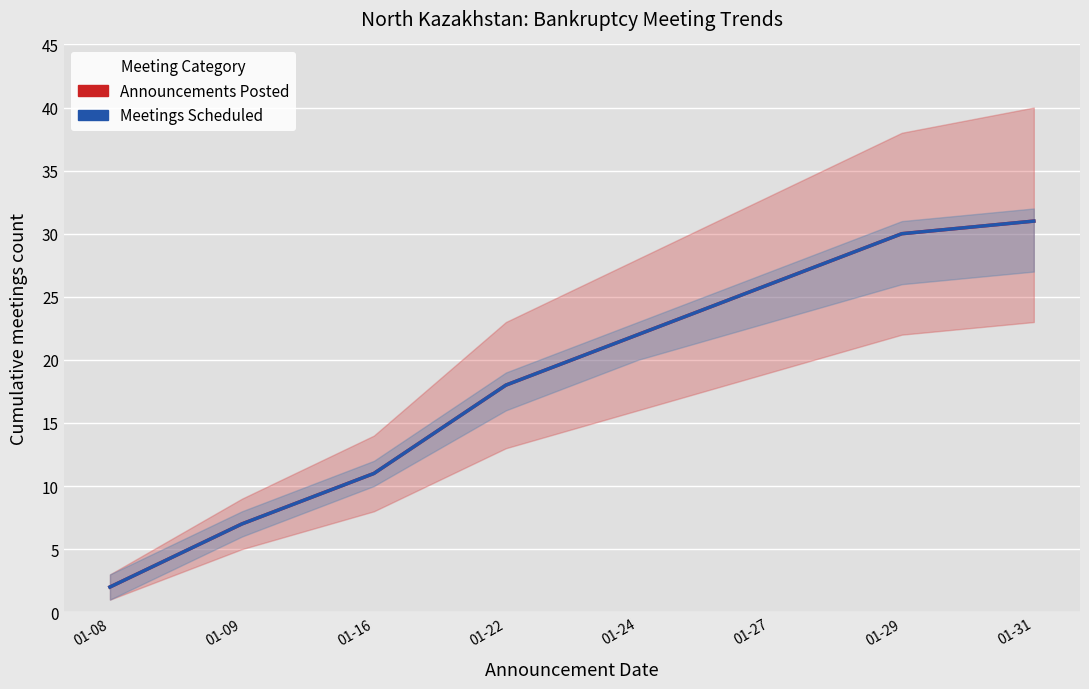

List the series in order of their peak value, highest first.

Announcements Posted, Meetings Scheduled